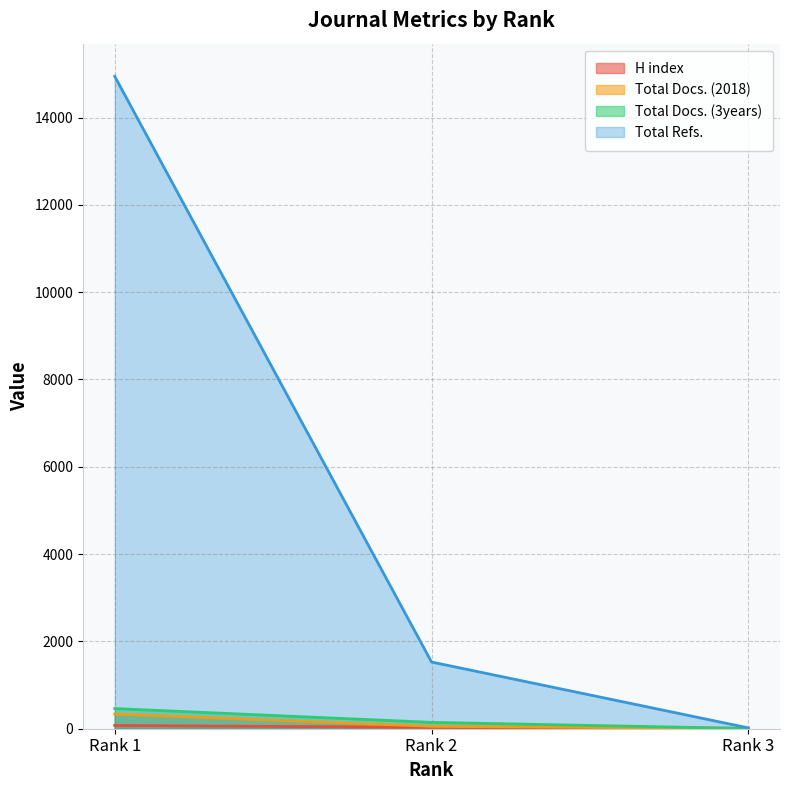

What are all the series names shown in the legend?

H index, Total Docs. (2018), Total Docs. (3years), Total Refs.